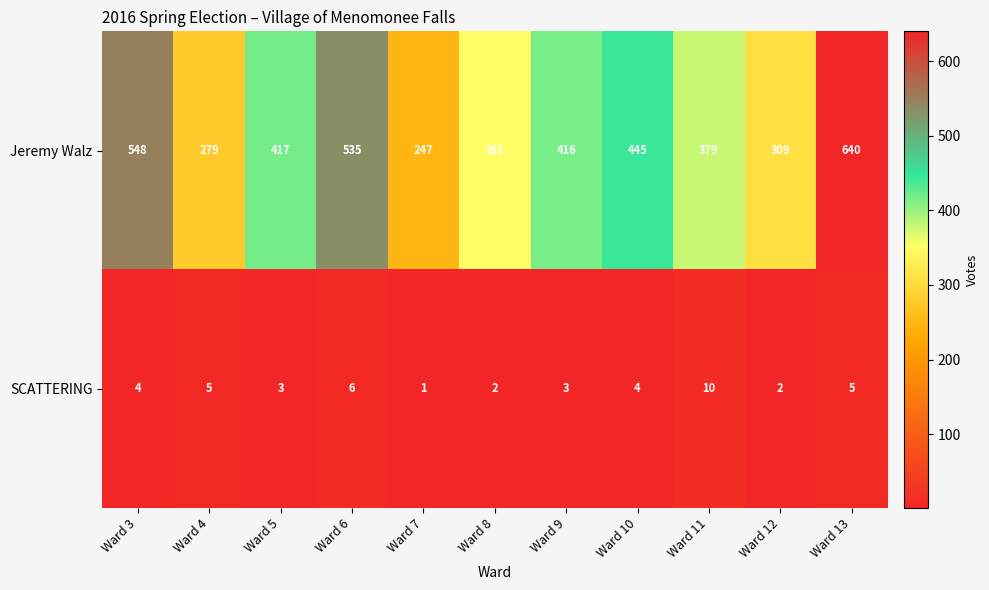

True or false: Jeremy Walz has a value of 309 at Ward 12.

True